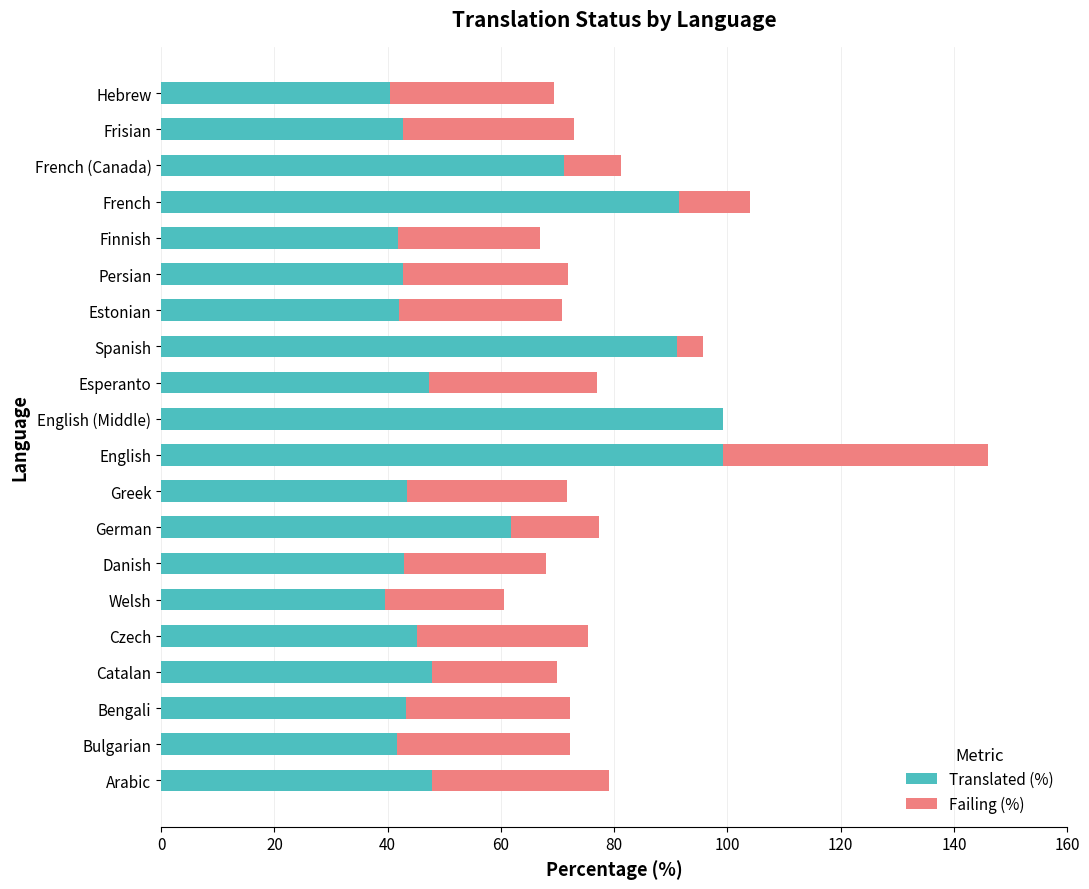

How many values in the Translated (%) series exceed 45?

10